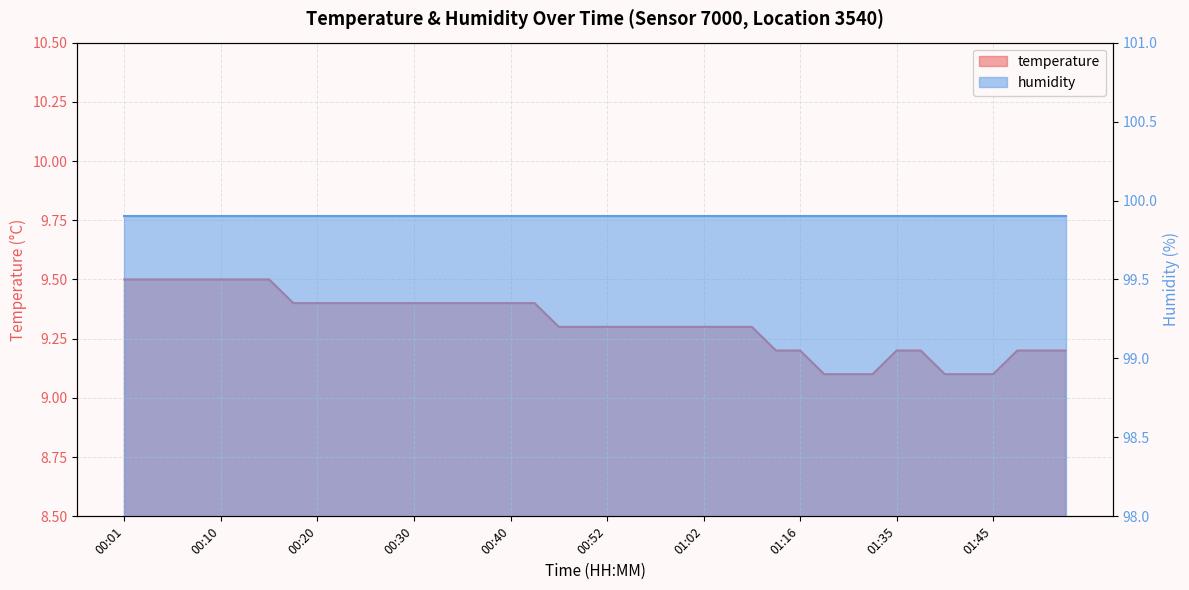

Which label corresponds to the smallest value in the chart?

01:23